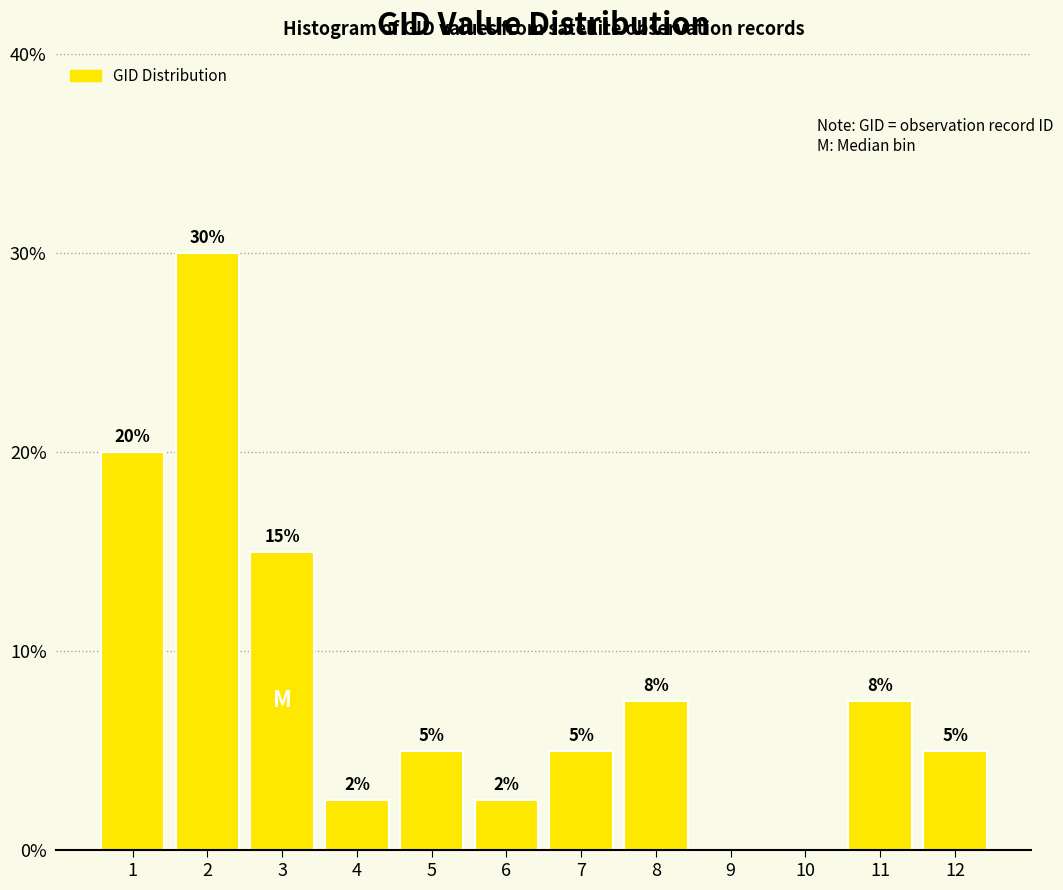

What is the greatest value displayed?

30.0